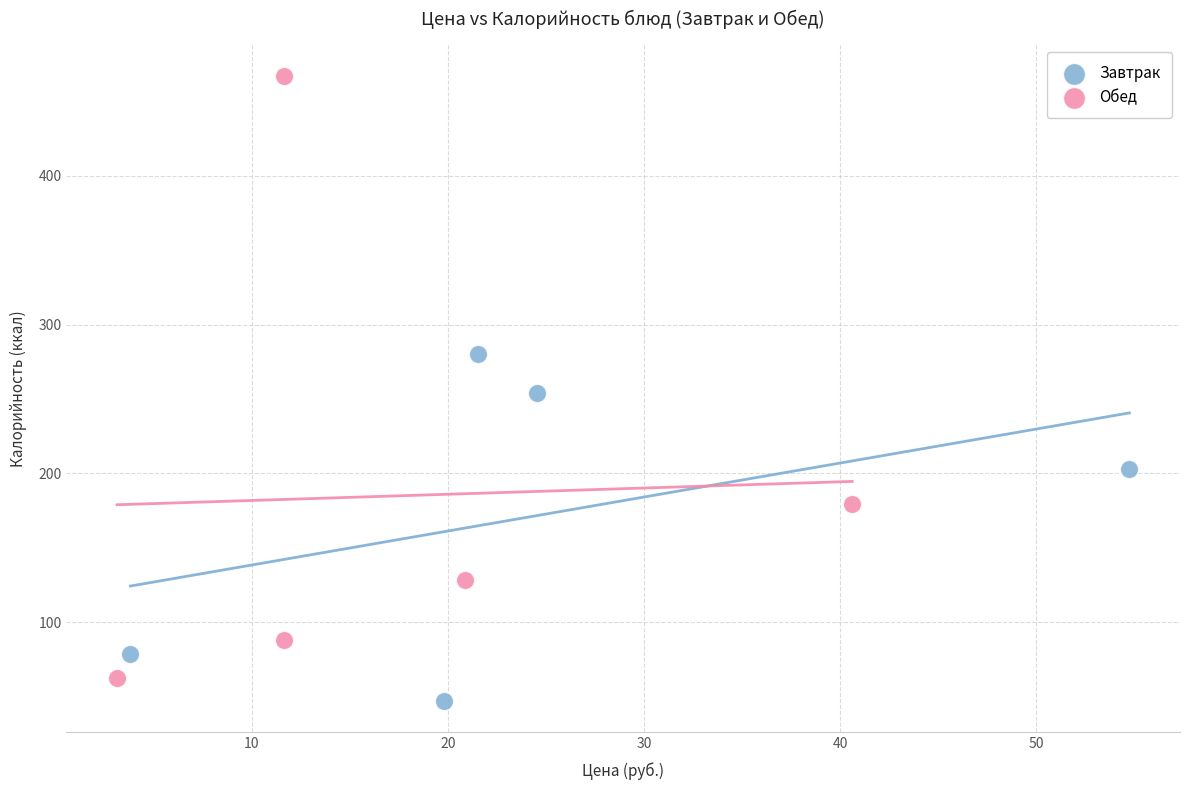

Which series has the largest Y range (max minus min)?

Обед